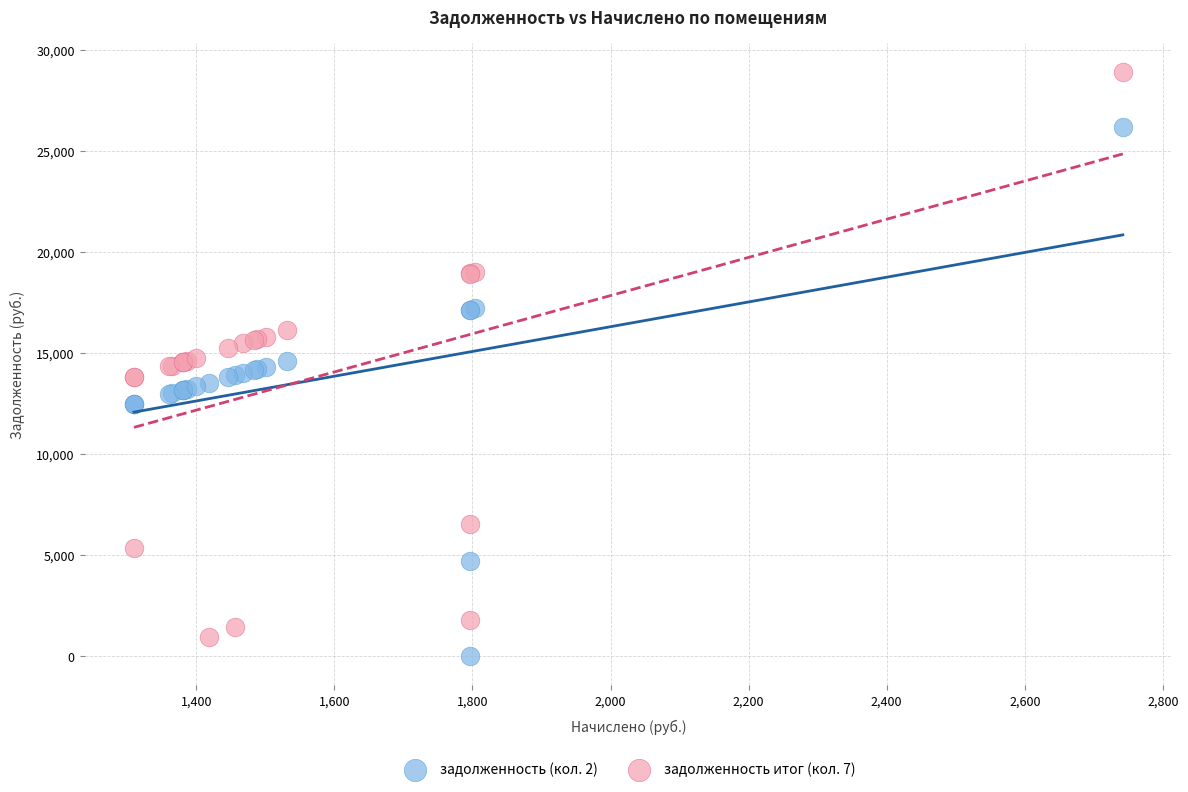

Which series has the widest spread of Y values?

задолженность итог (кол. 7)